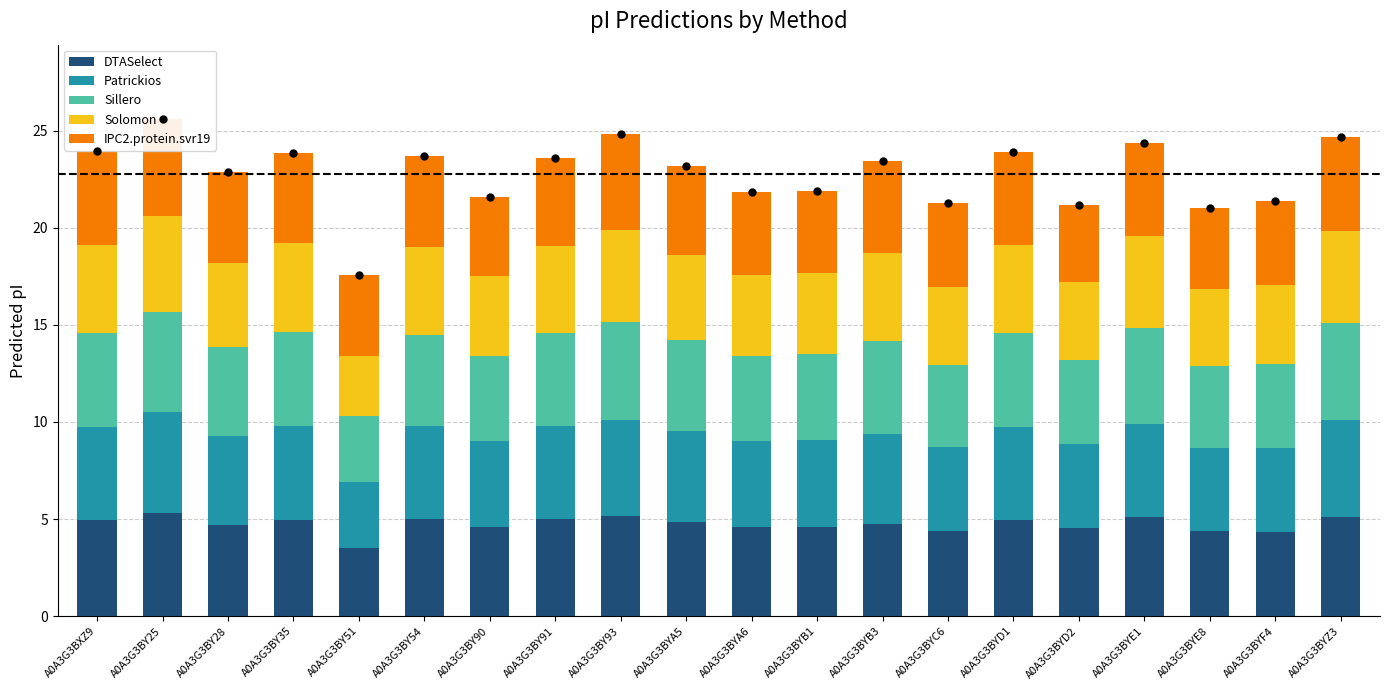

At which category is the sum across all series the highest?

A0A3G3BY25